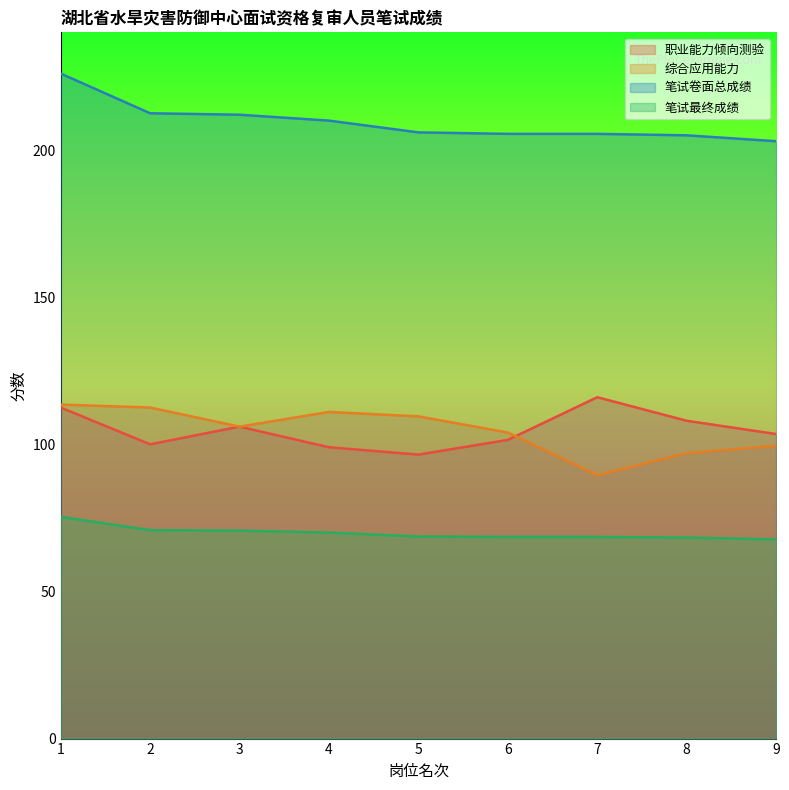

True or false: 职业能力倾向测验 has more than 2 interior local peaks.

False